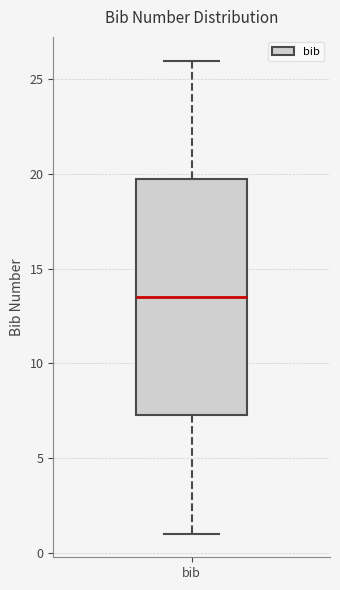

Transcribe this box plot: give where the median line is, the range the box spans, and where the two whiskers end, as read against the y-axis. The values are not printed on the chart, so give them approximately, as read against the axis.

median 13.5, box 7.5 to 20.0, whiskers 1.0 to 26.0